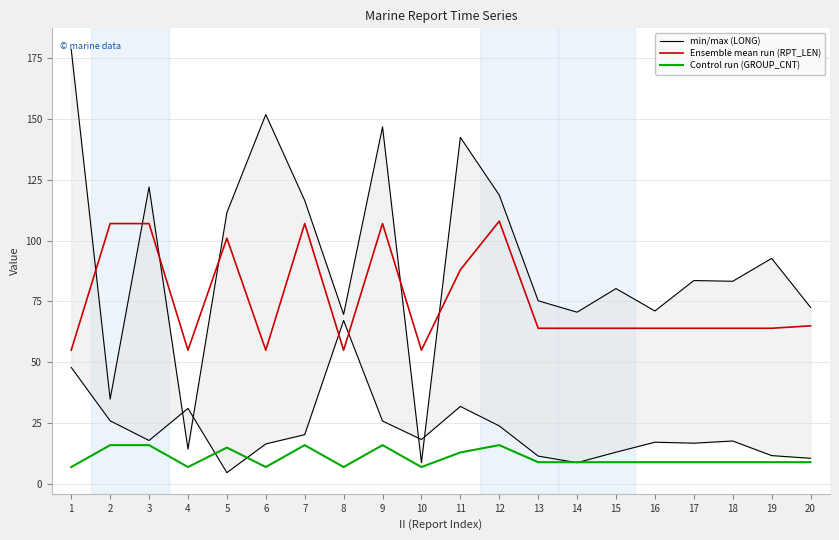

At how many categories does at least one series exceed 68?

18